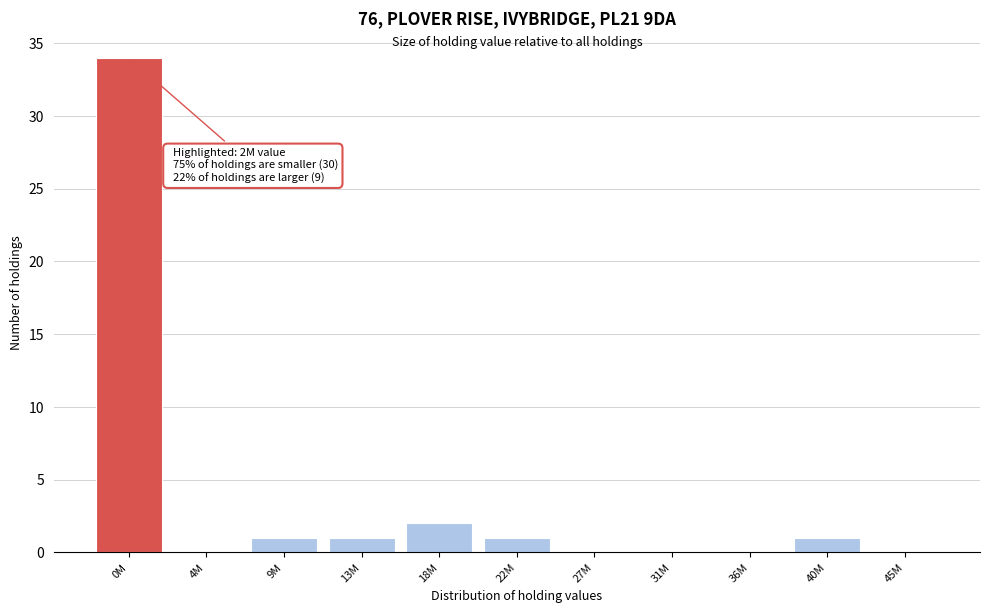

Reading left to right, what are all the values shown in this chart?

0M=34	4M=0	9M=1	13M=1	18M=2	22M=1	27M=0	31M=0	36M=0	40M=1	45M=0